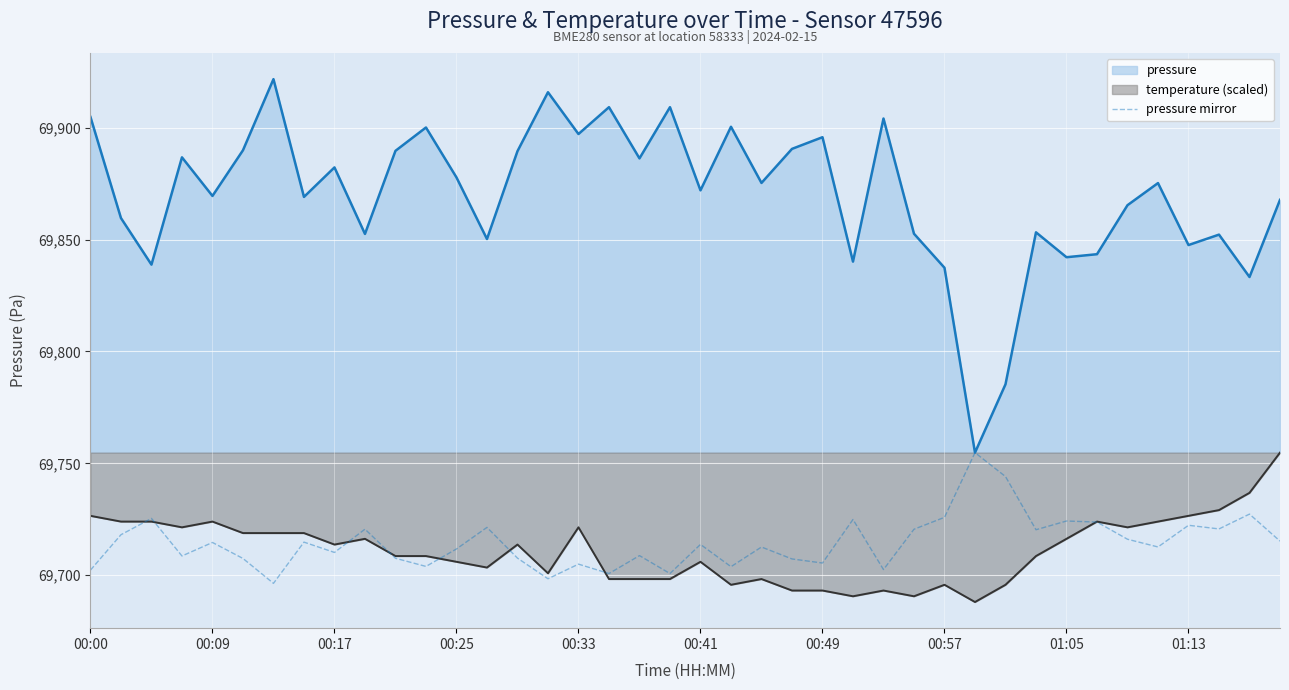

How many categories are shown in the chart?

40